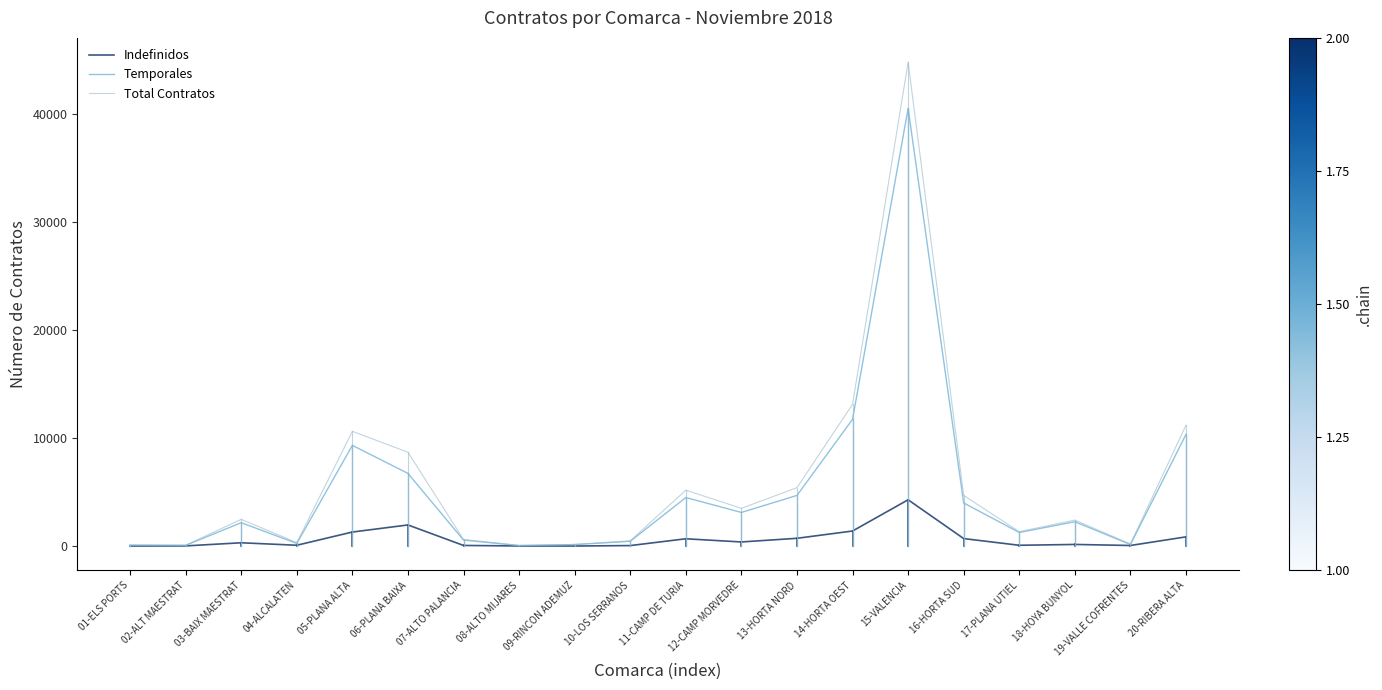

Which series has the widest spread of values?

Total Contratos